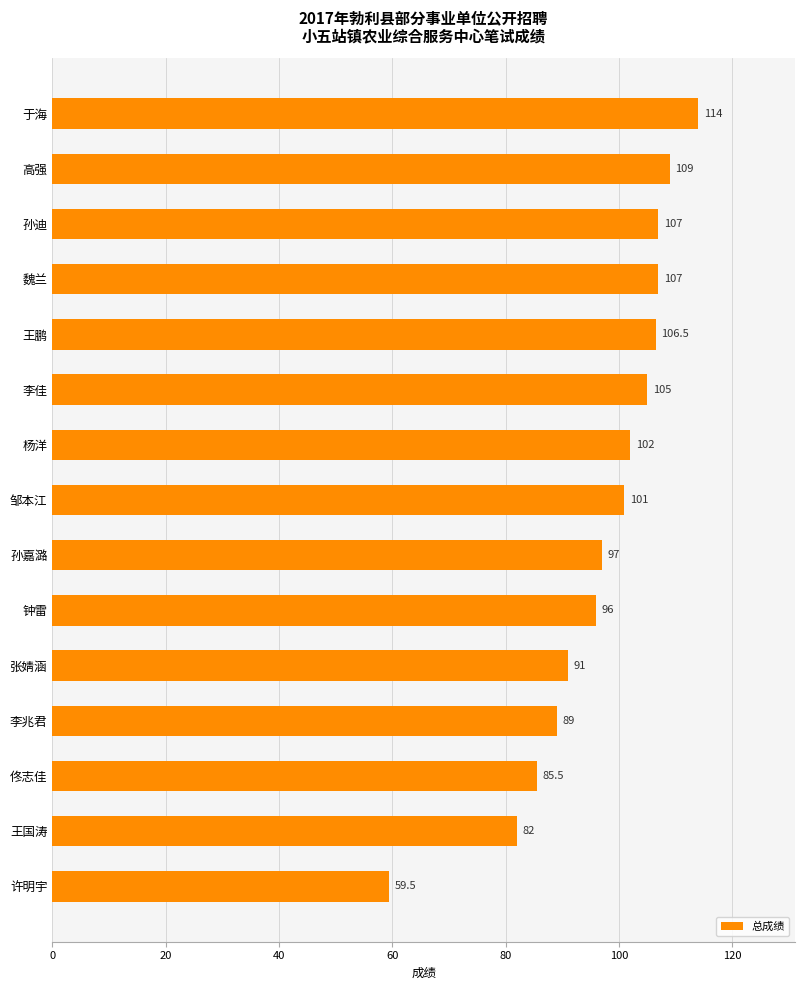

What position from the bottom is 杨洋?

9